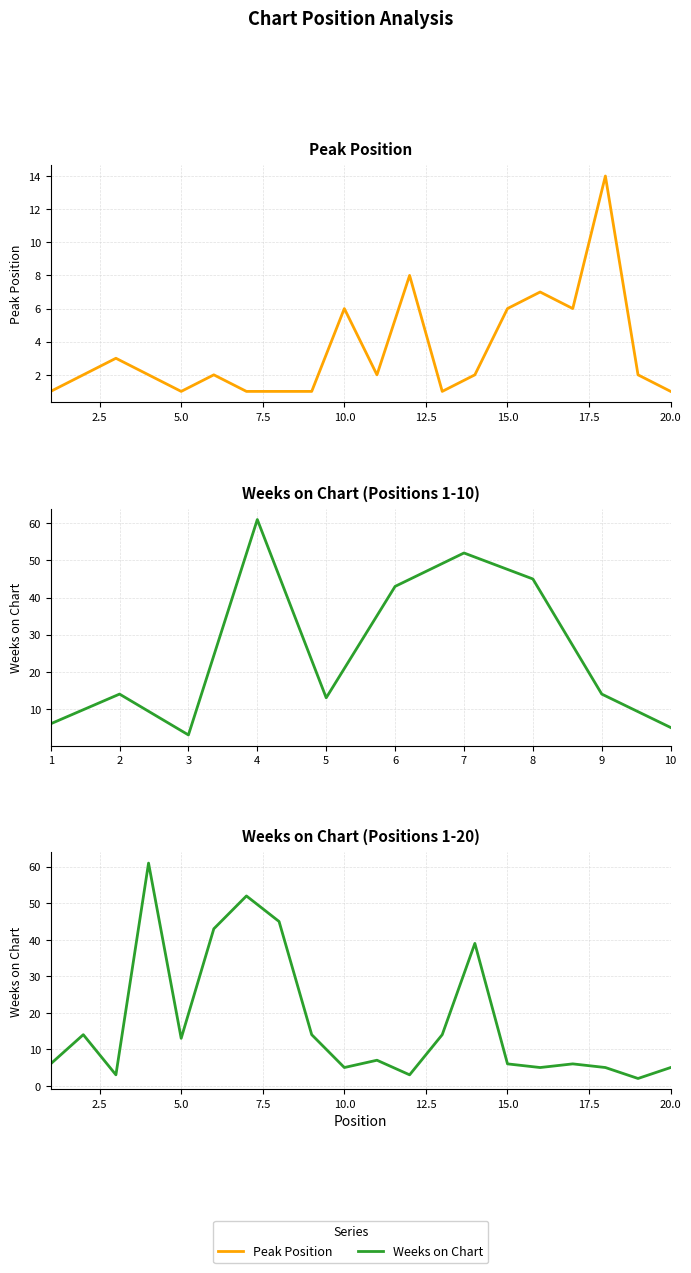

True or false: Weeks on Chart has a value of 7 at 17.

False